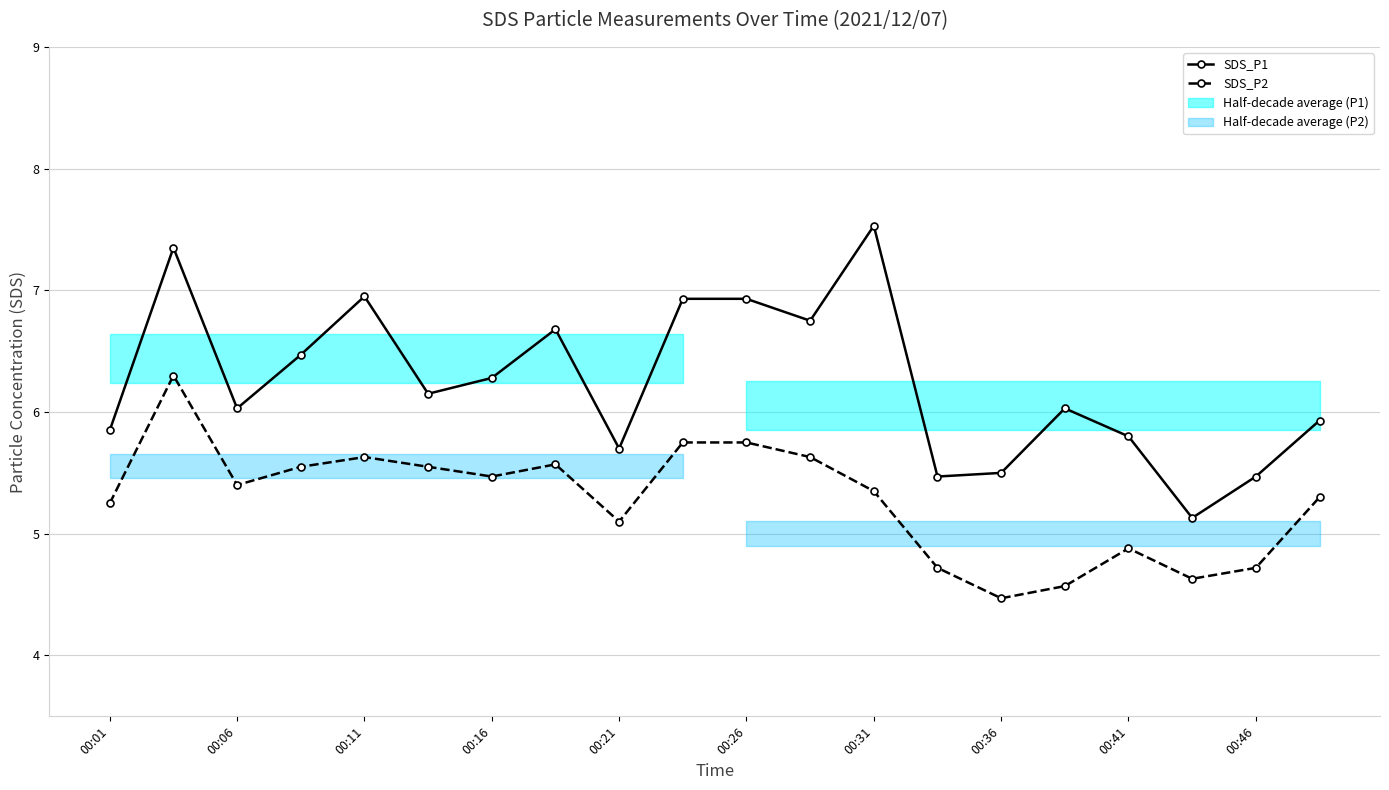

The value of SDS_P1 at 00:06 is 6.0. True or false?

True